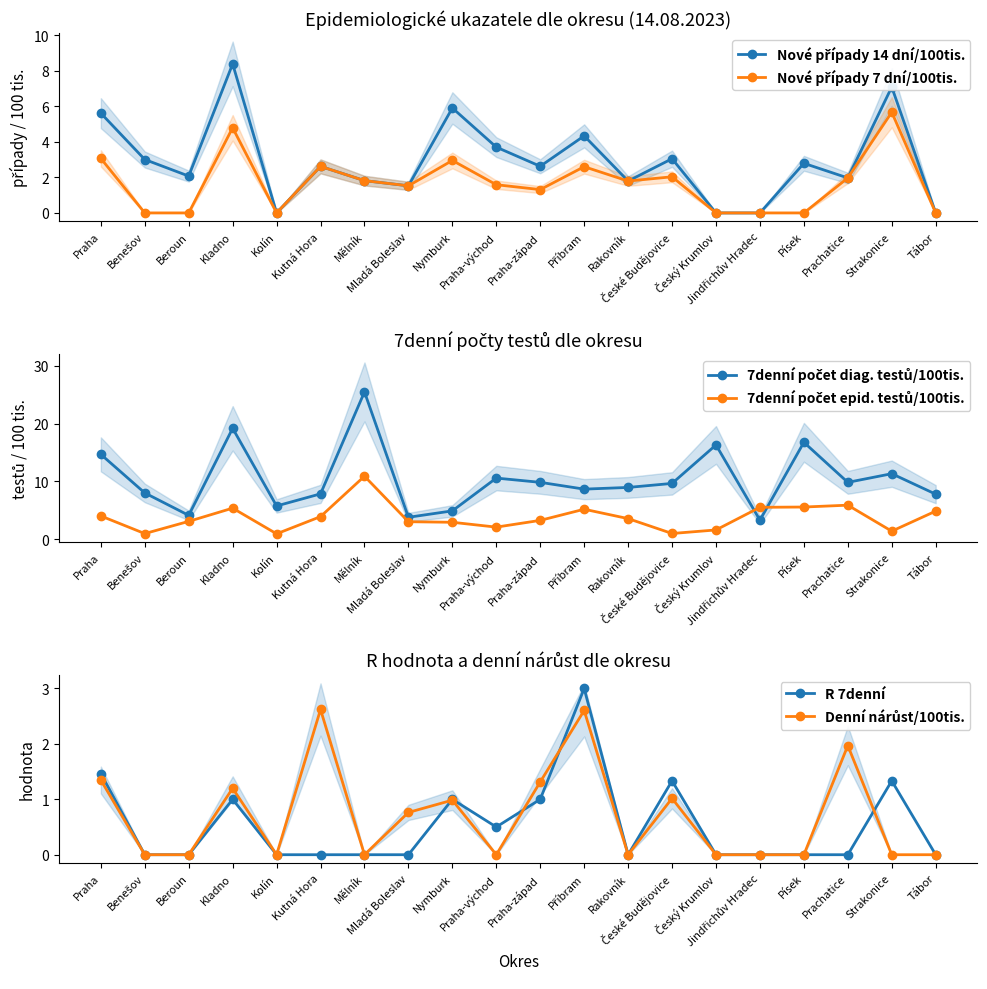

True or false: Nové případy 14 dní/100tis. and Nové případy 7 dní/100tis. cross at least once.

False